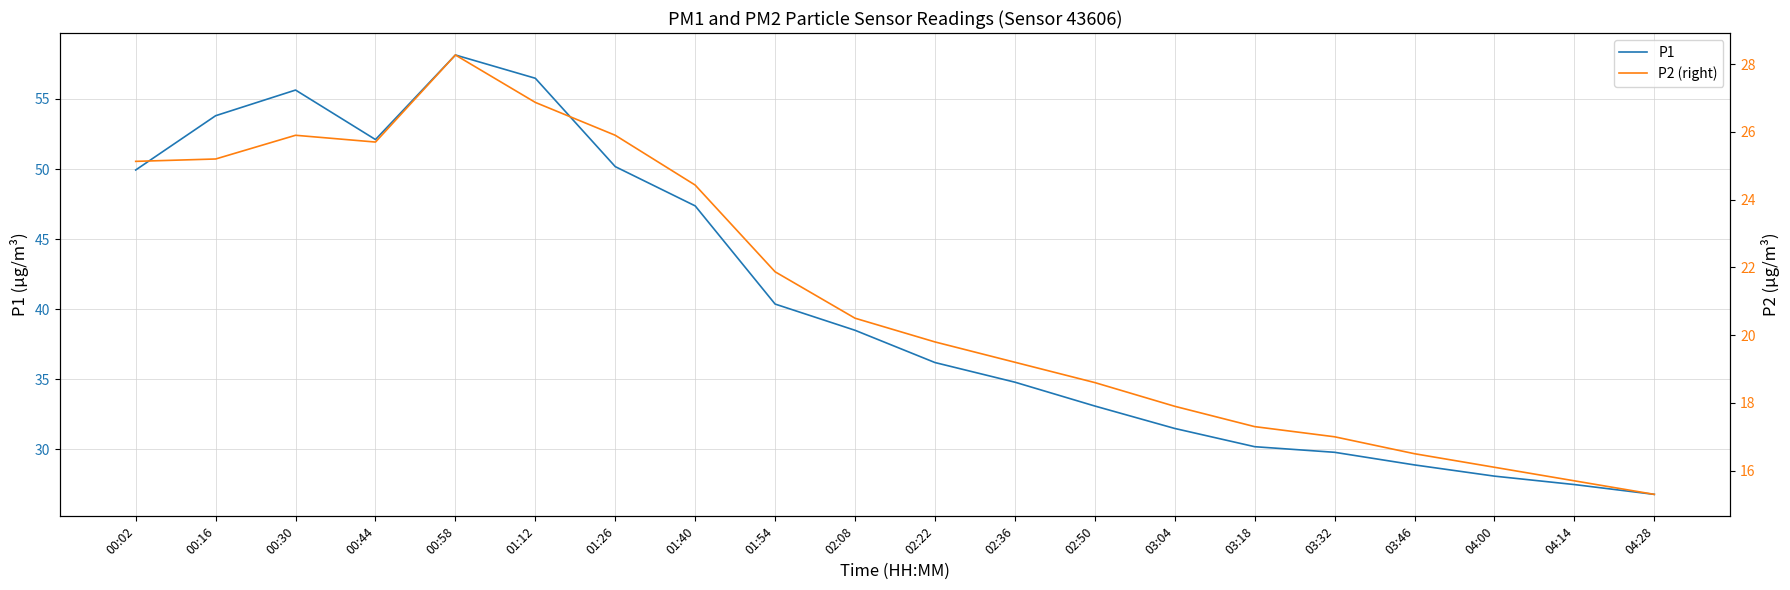

True or false: P1 and P2 (right) cross at least once.

False